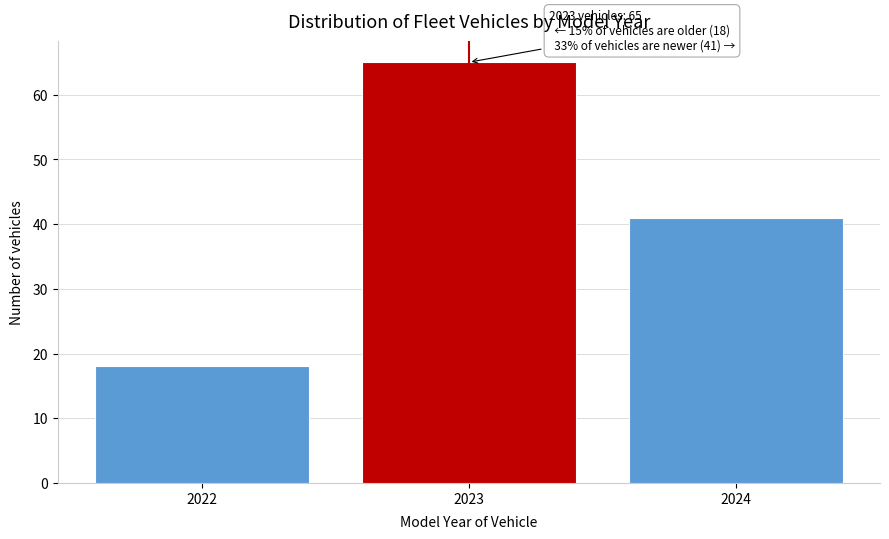

Reading right to left, transcribe all the data shown in this chart.

41	65	18